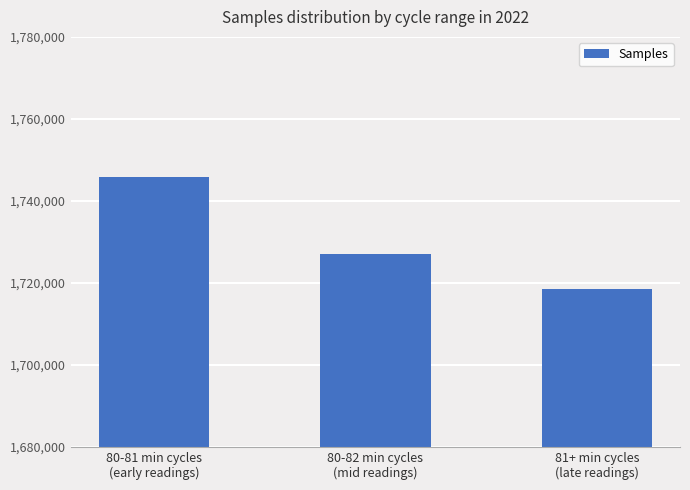

Rank the categories by value from lowest to highest.

81+ min cycles
(late readings), 80-82 min cycles
(mid readings), 80-81 min cycles
(early readings)